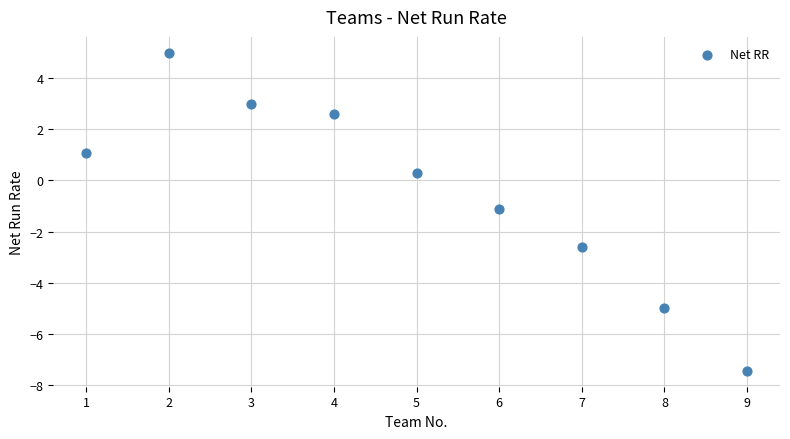

What is the average Y value?

-0.5